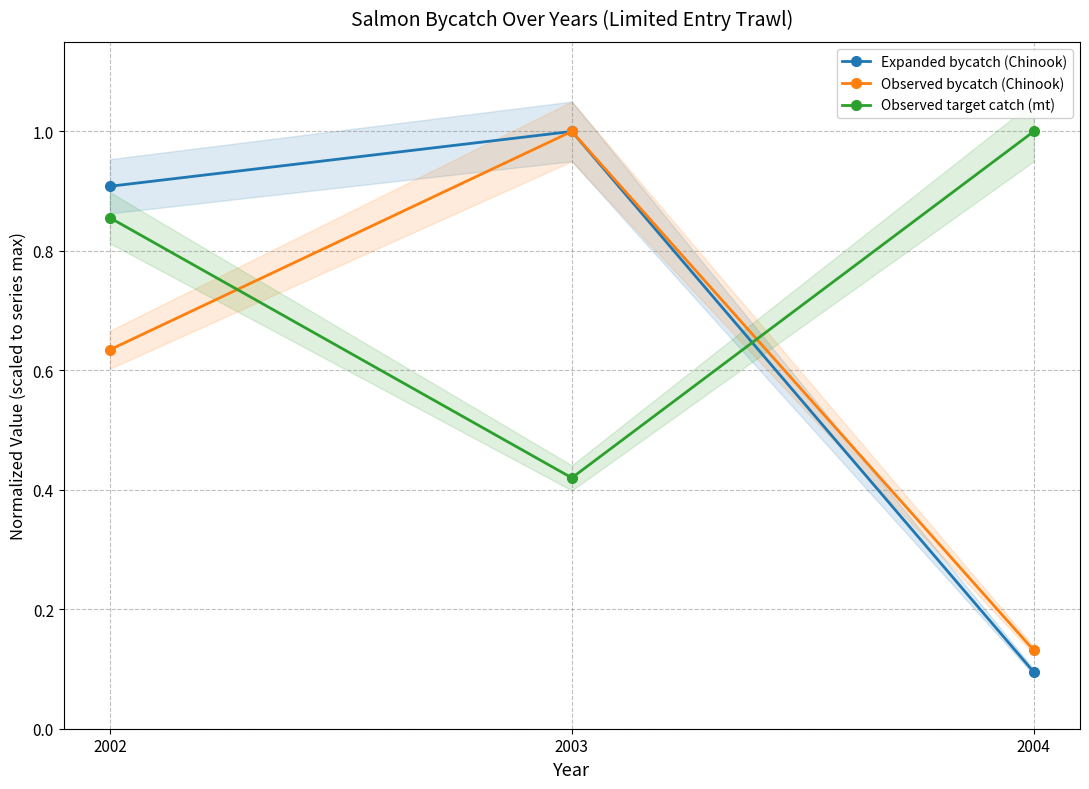

The Observed target catch (mt) series shows 0.5 at 2004. True or false?

False